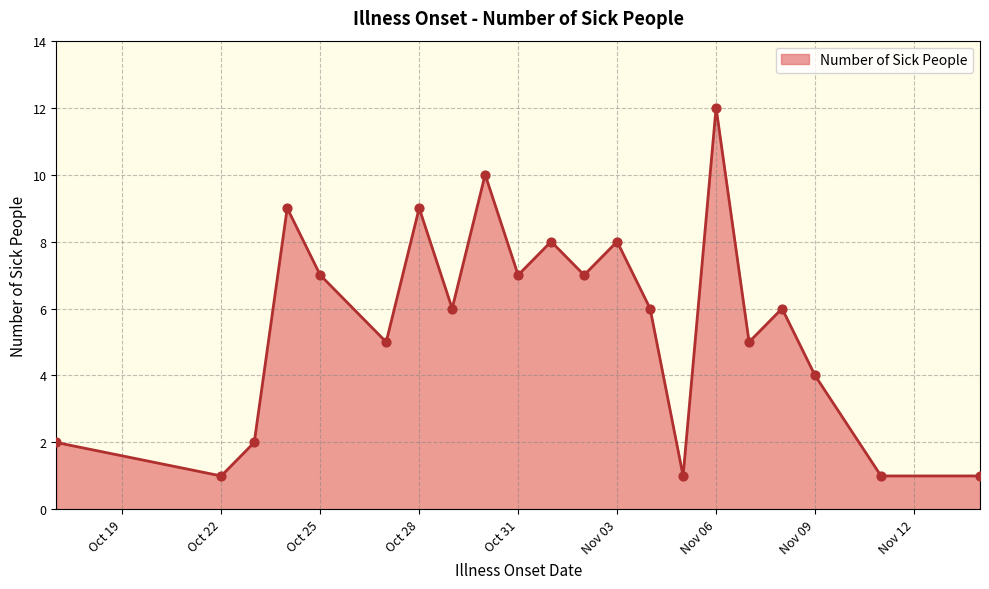

What is the maximum value shown in the chart?

12